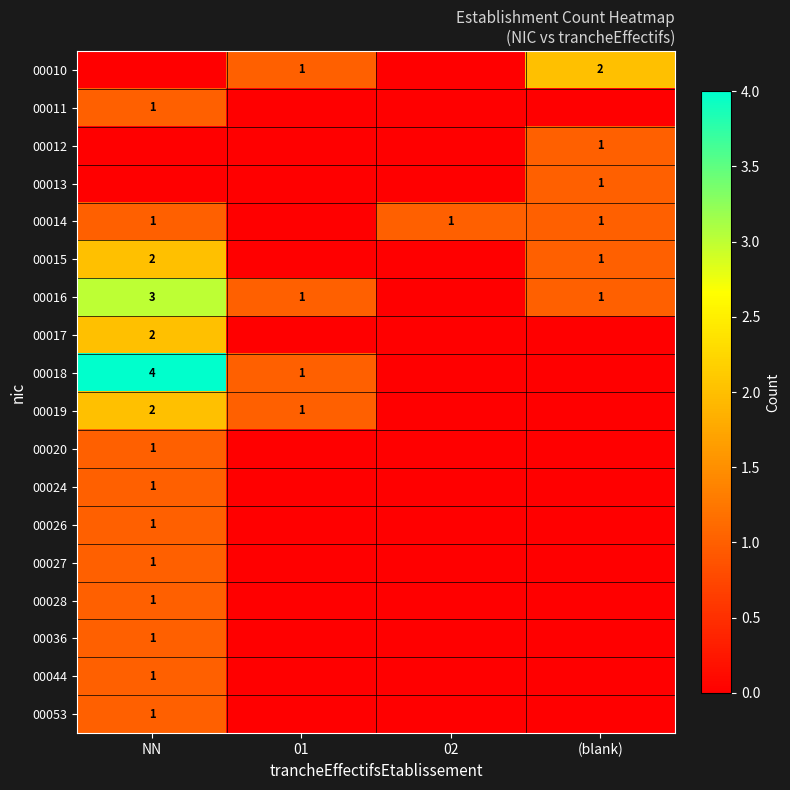

True or false: 00016 has a value of 1 at (blank).

True